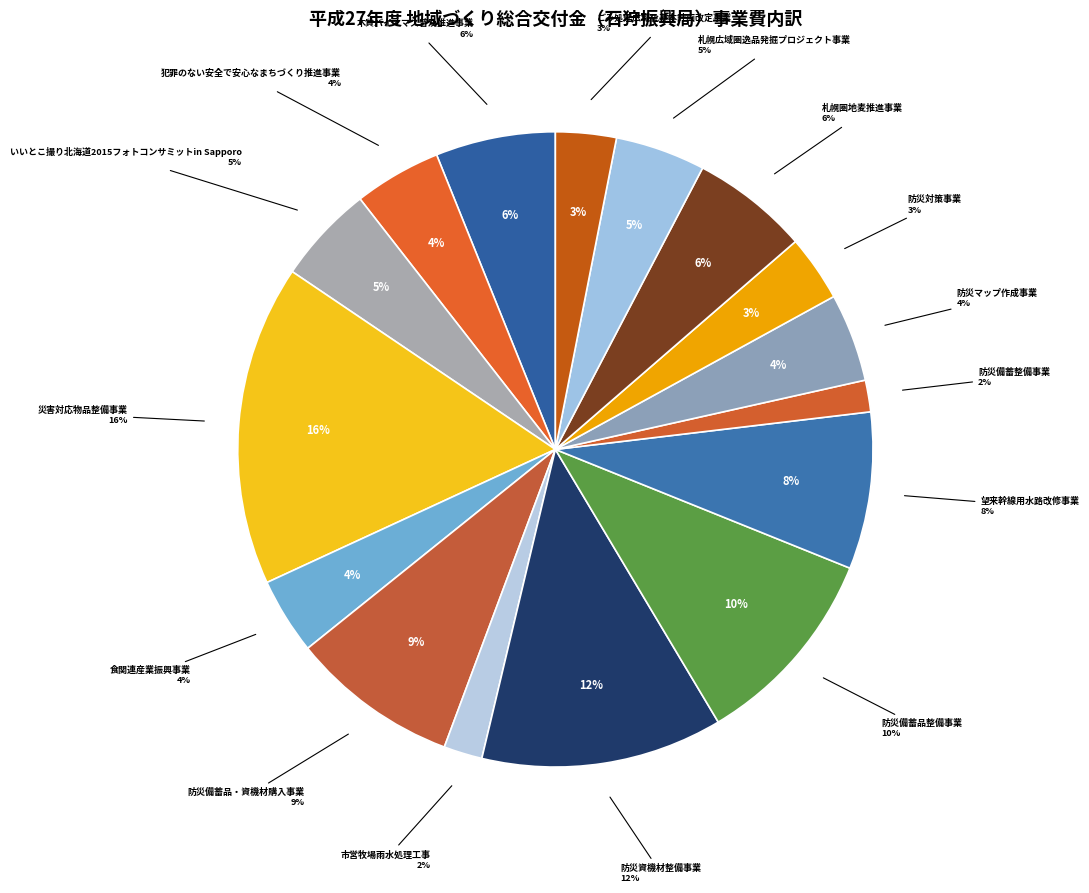

What is the ratio of the value at 木質バイオマス普及推進事業 to the value at 災害対応物品整備事業?

0.4